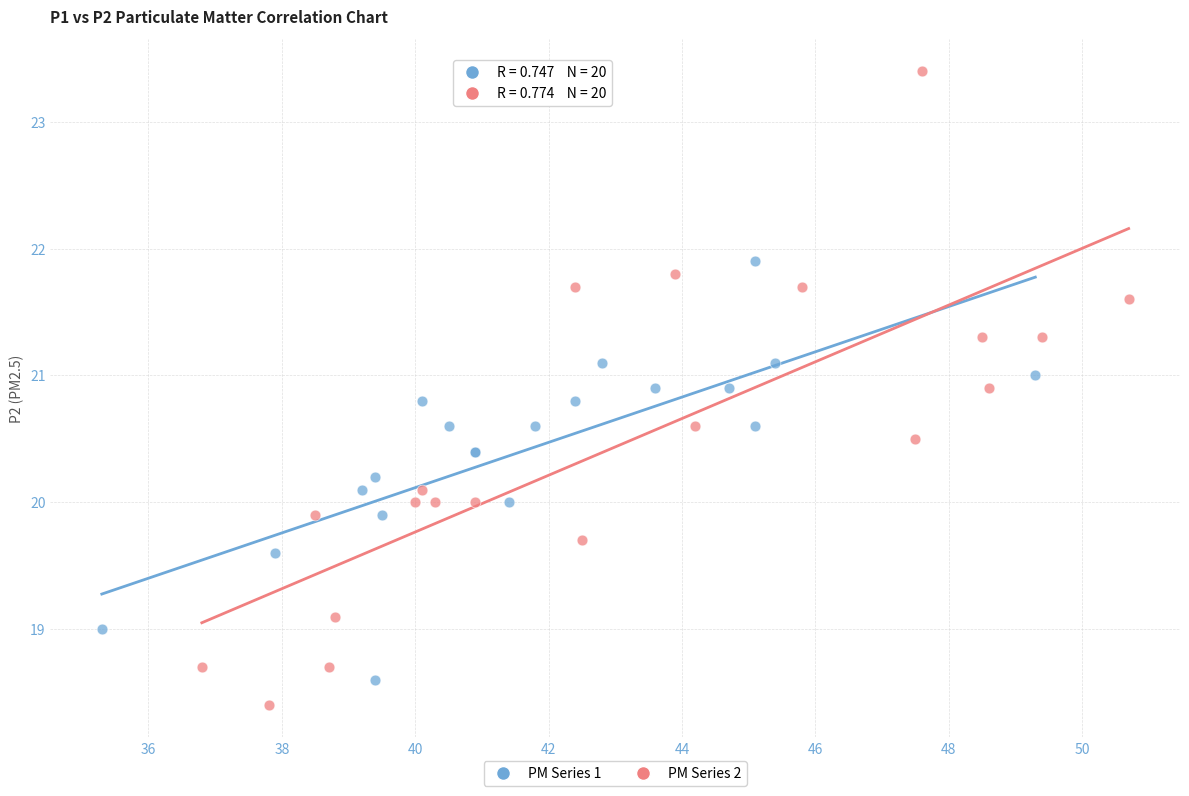

Which series reaches the minimum Y coordinate?

PM Series 2